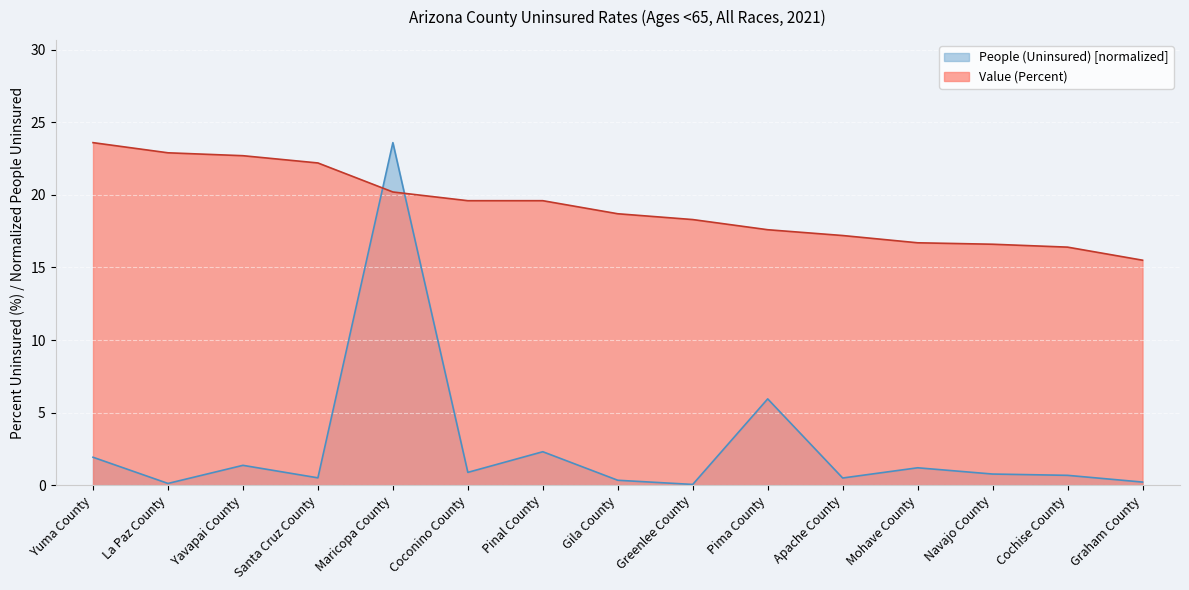

What is the difference between the maximum and minimum values in the Value (Percent) series?

8.1